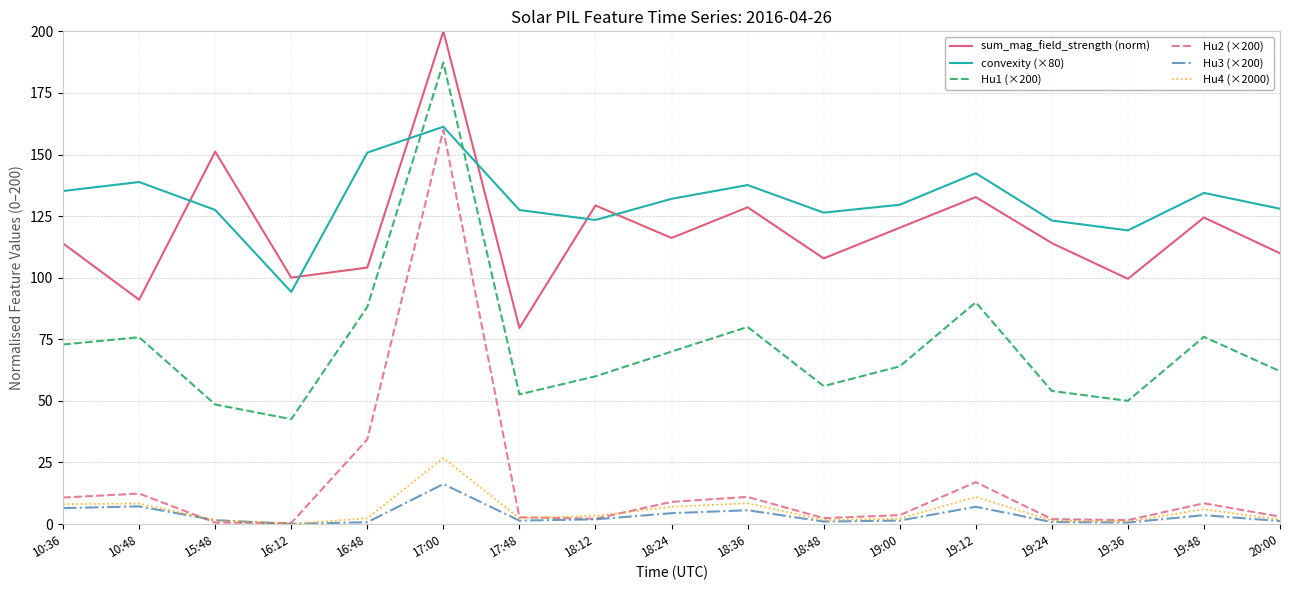

Which category has the lowest value in the Hu1 (×200) series?

16:12